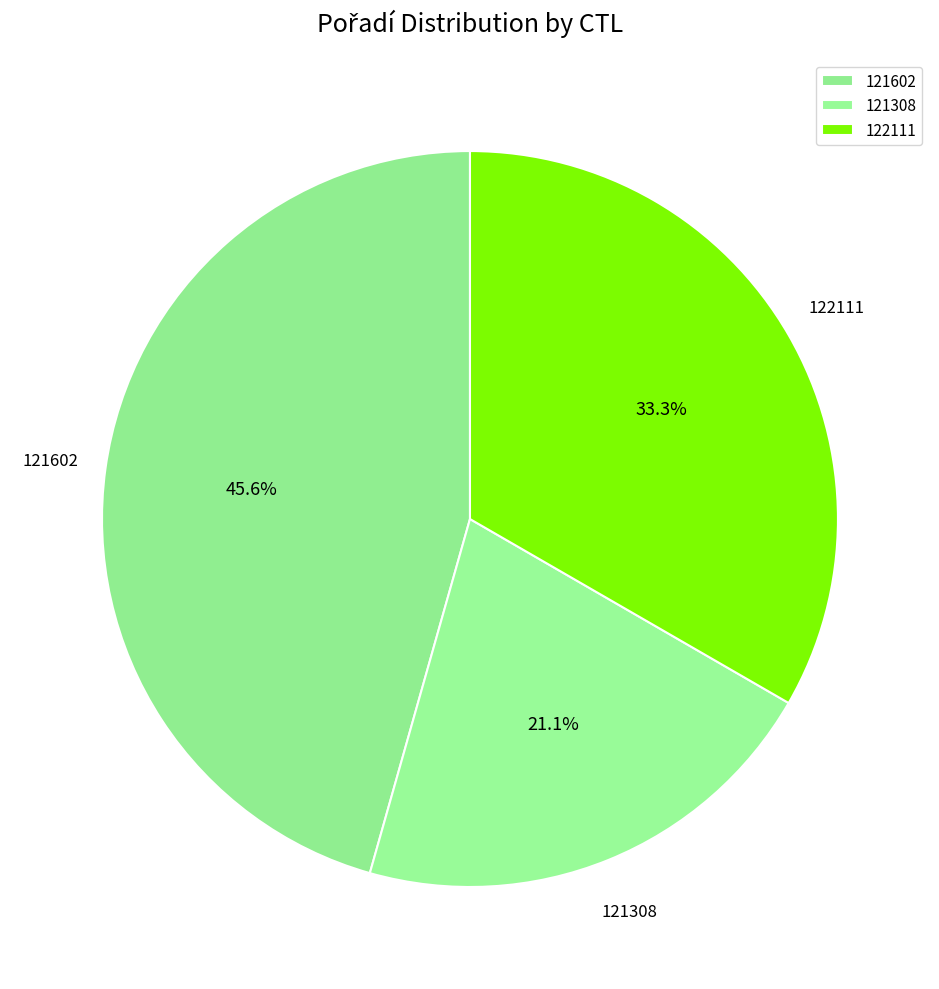

Rank the categories by value from lowest to highest.

121308, 122111, 121602